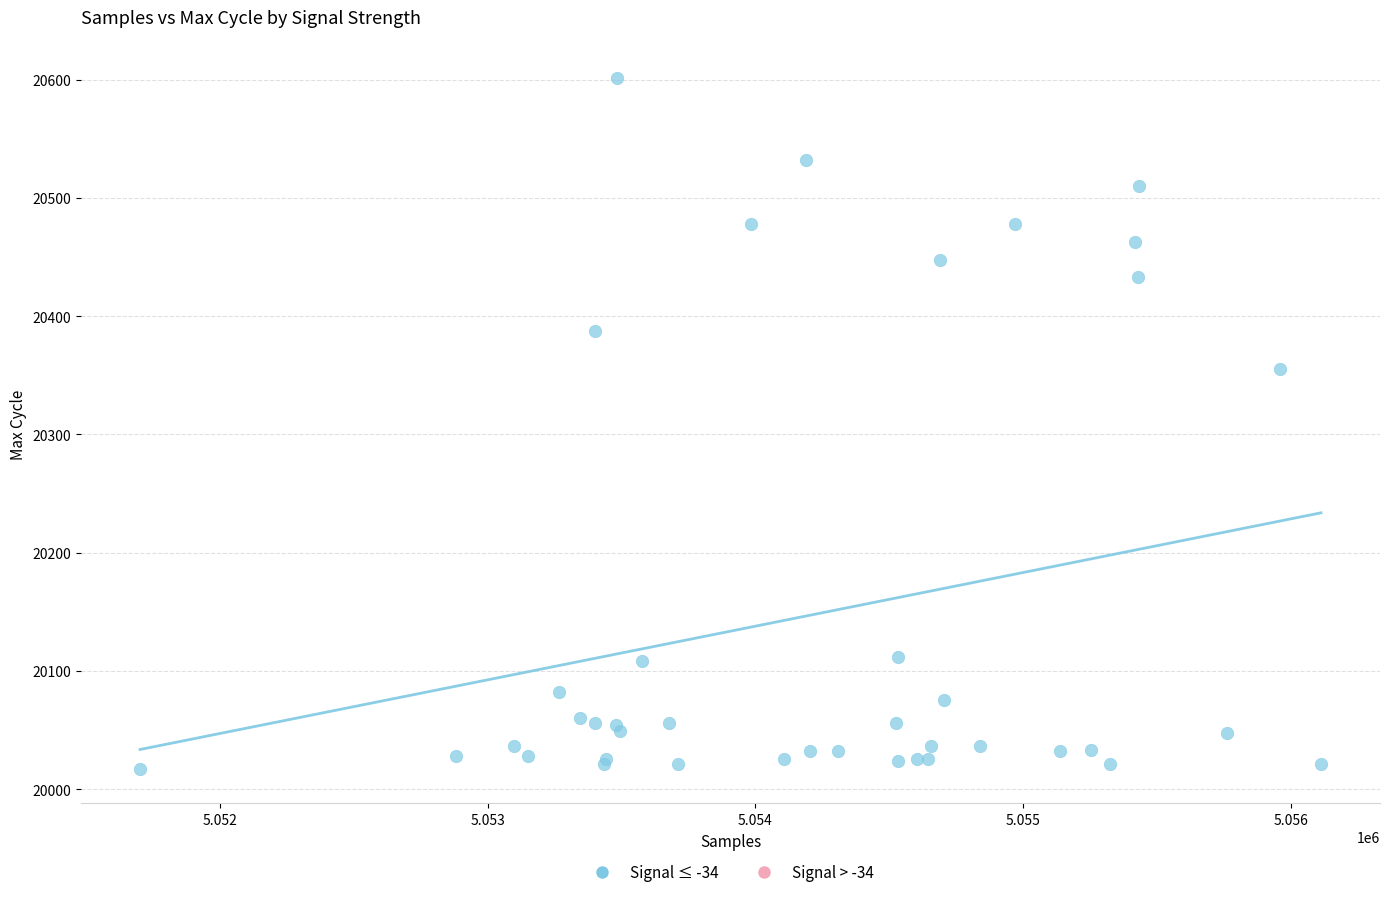

What Y value in the scatter plot is closest to 20309?

20355